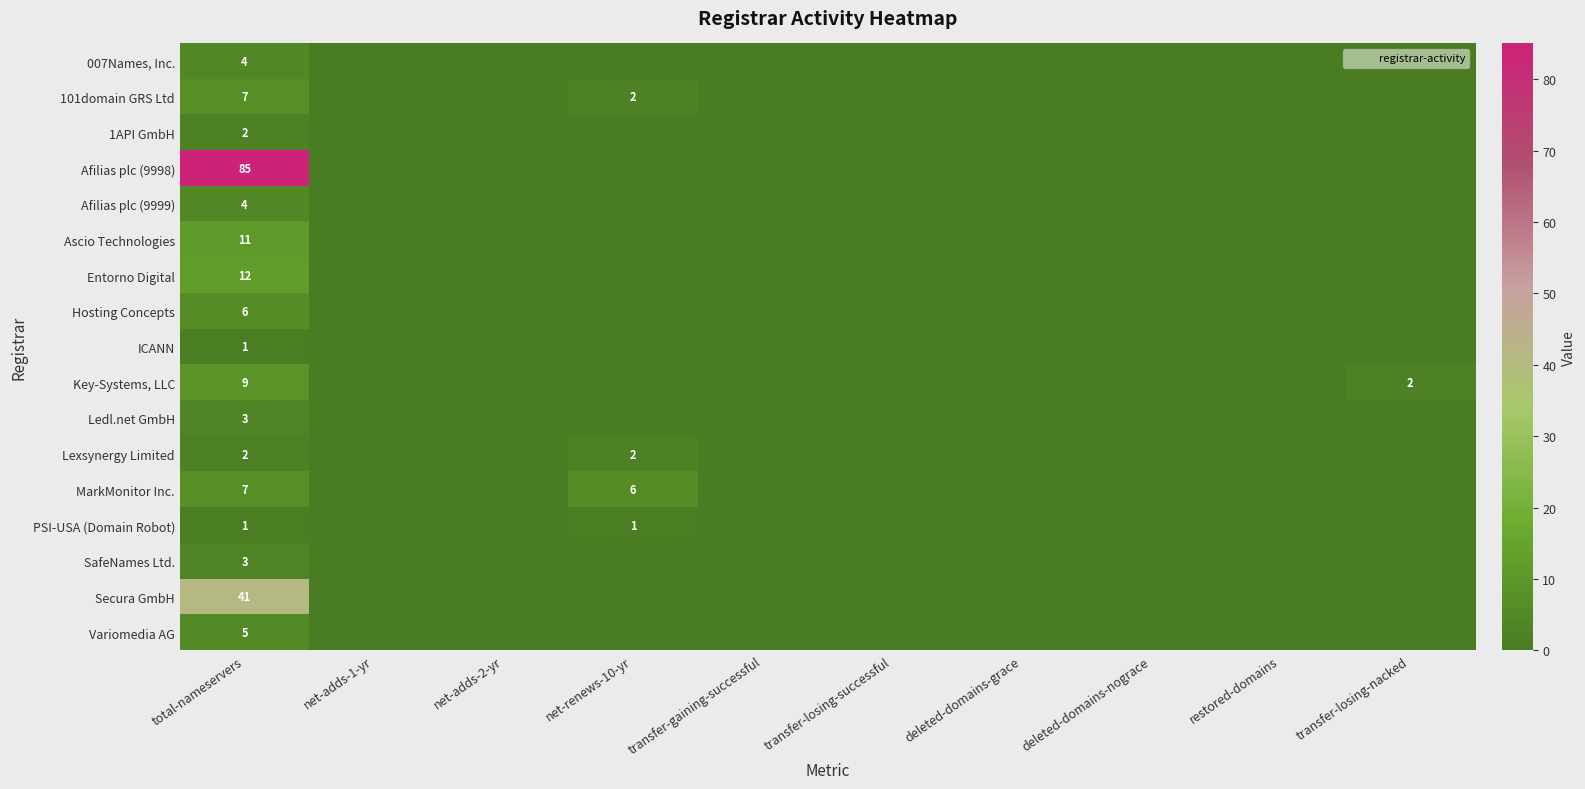

The Lexsynergy Limited series shows 3 at net-renews-10-yr. True or false?

False